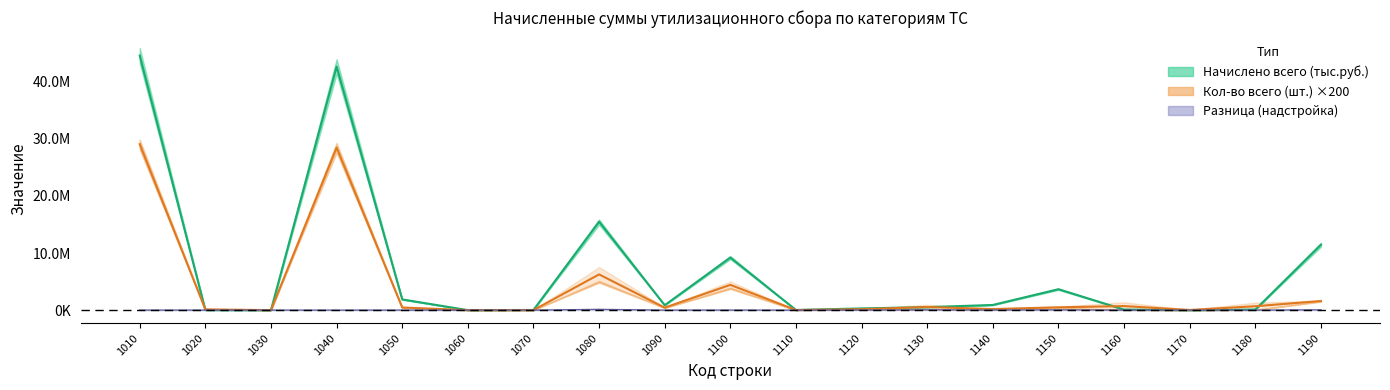

How many categories are shown in the chart?

19